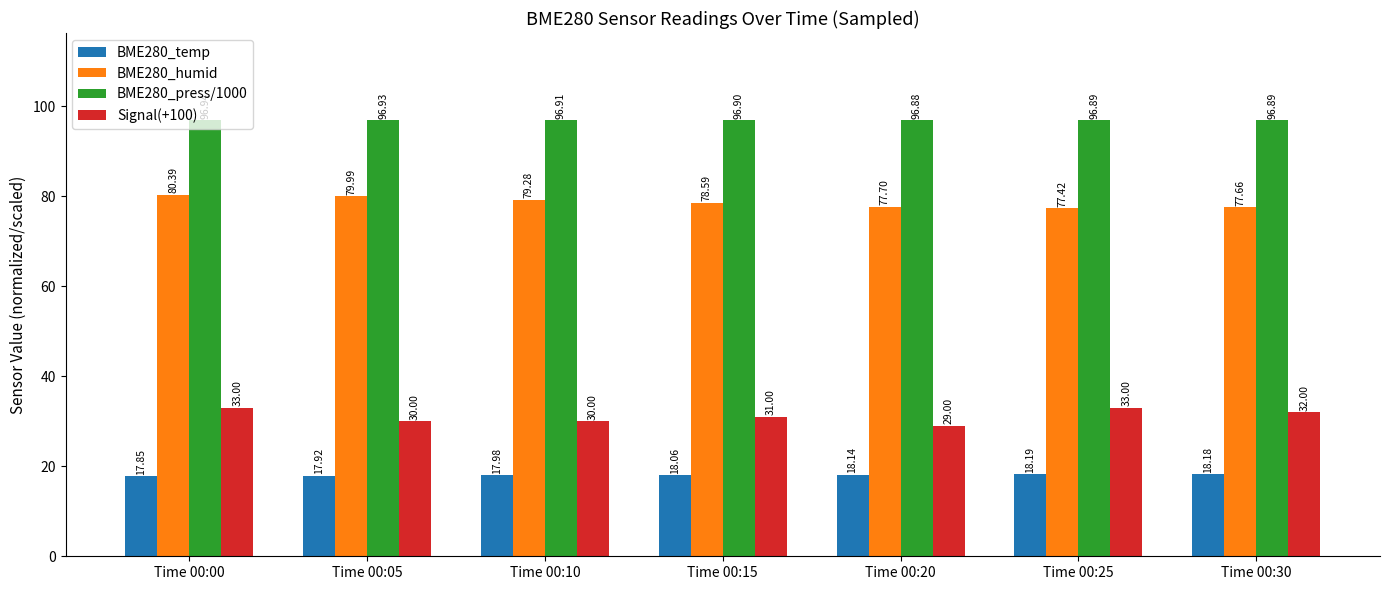

List the series in order of their overall mean, lowest first.

BME280_temp, Signal(+100), BME280_humid, BME280_press/1000